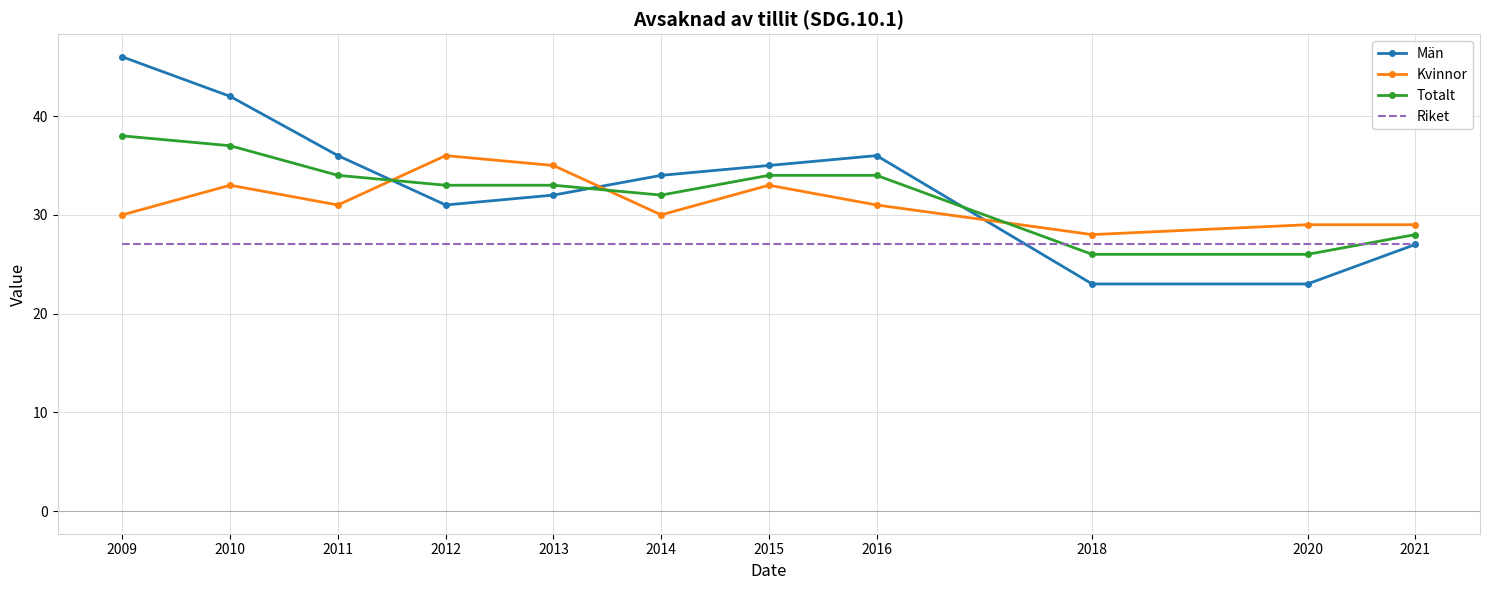

What is the difference between the maximum and minimum values in the Män series?

23